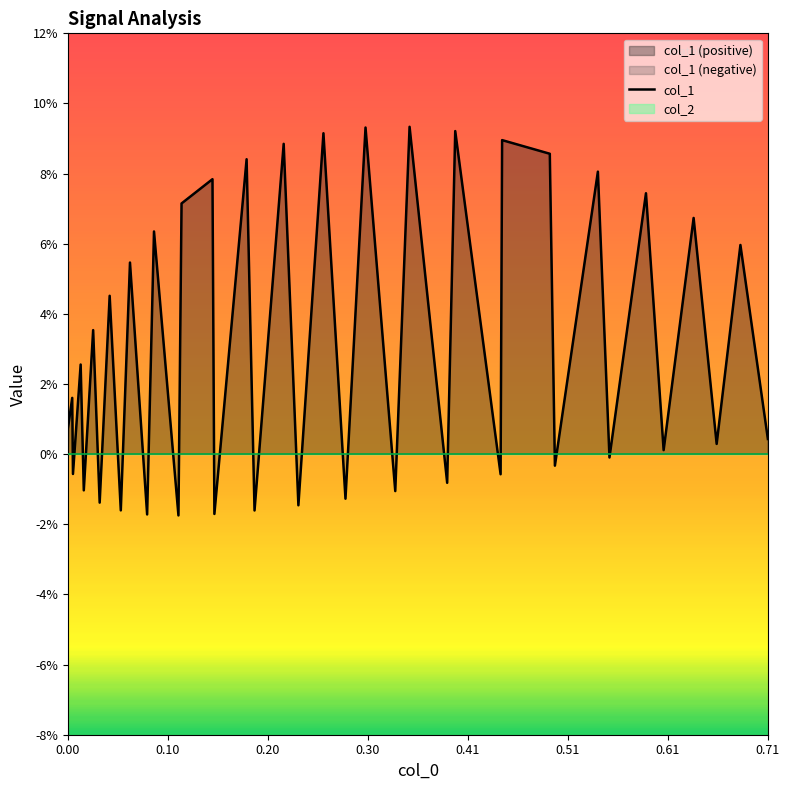

How many values are above zero?

24